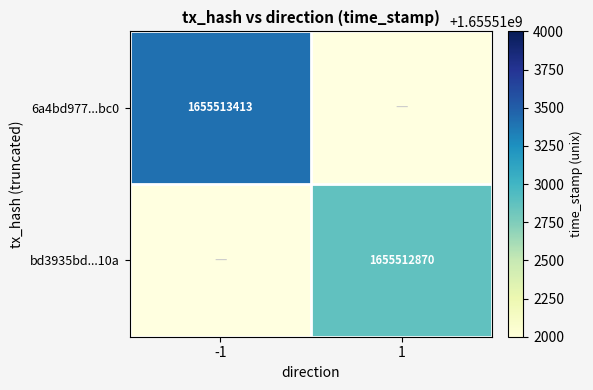

Reading left to right, list all the values displayed in this chart.

6a4bd977f0dad9d3c0ef6dfa1df059cc89a3bc0: 1655513413	0
bd3935bdd2d2882a315d68e9fbe27de5a09610a: 0	1655512870